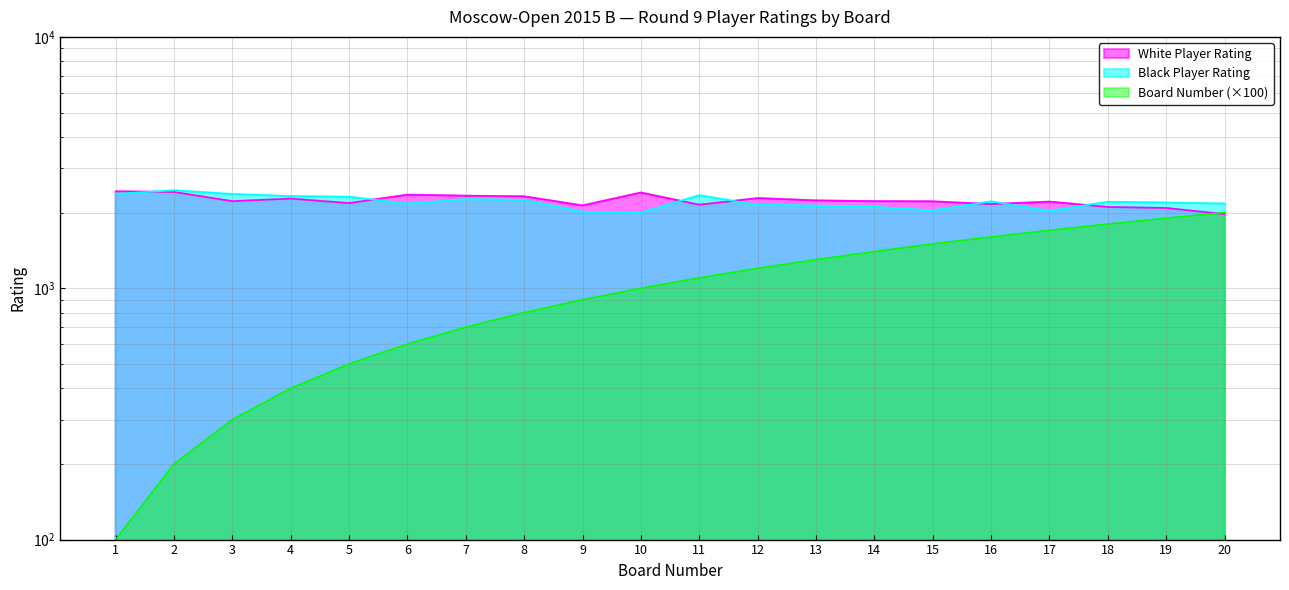

Where is Board Number nearest to the value 1050?

10